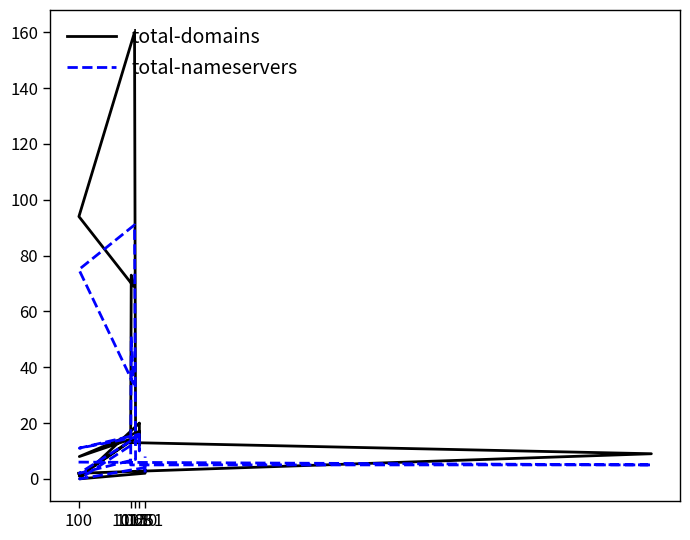

At 1251, list the series in order from smallest to largest.

total-domains, total-nameservers